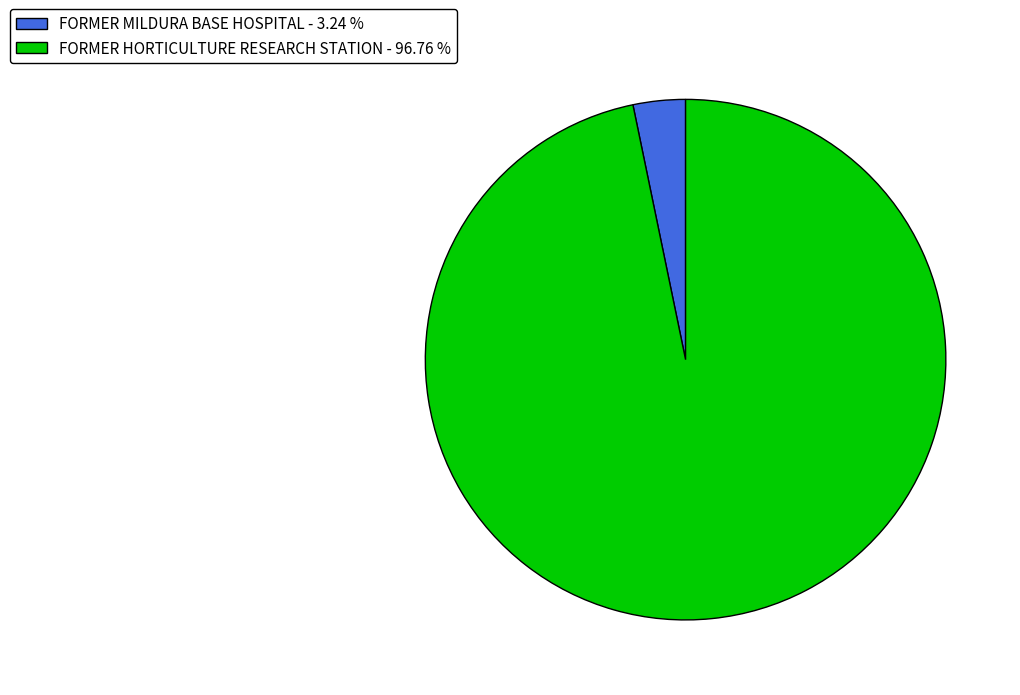

Which slice is the largest?

FORMER HORTICULTURE RESEARCH STATION